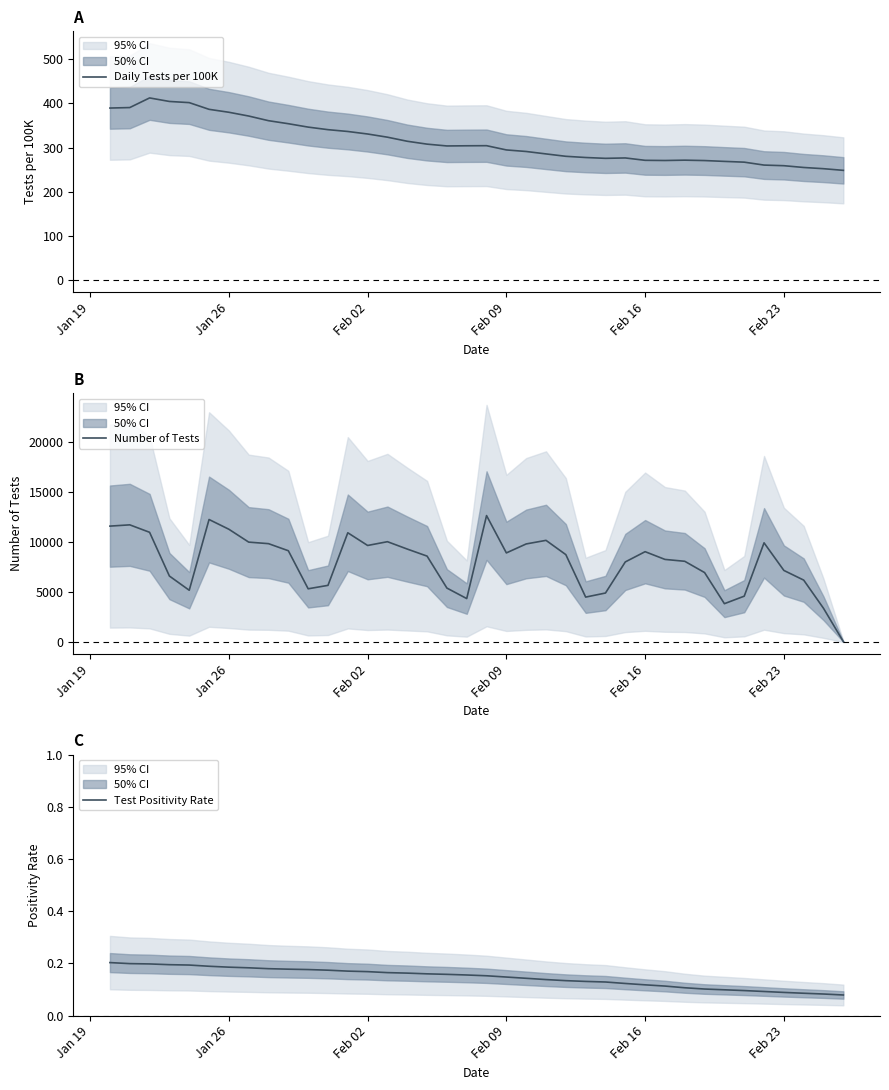

How many values in the Daily Tests per 100K series exceed 304?

19